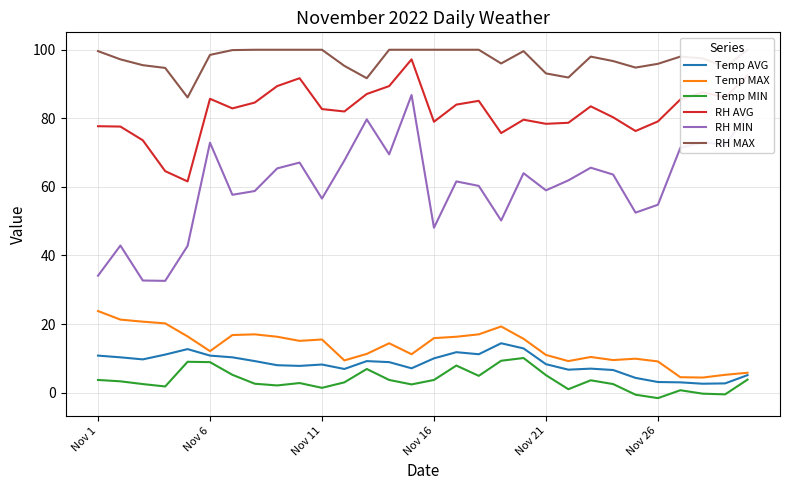

True or false: Temp MIN and Temp MAX cross at least once.

False